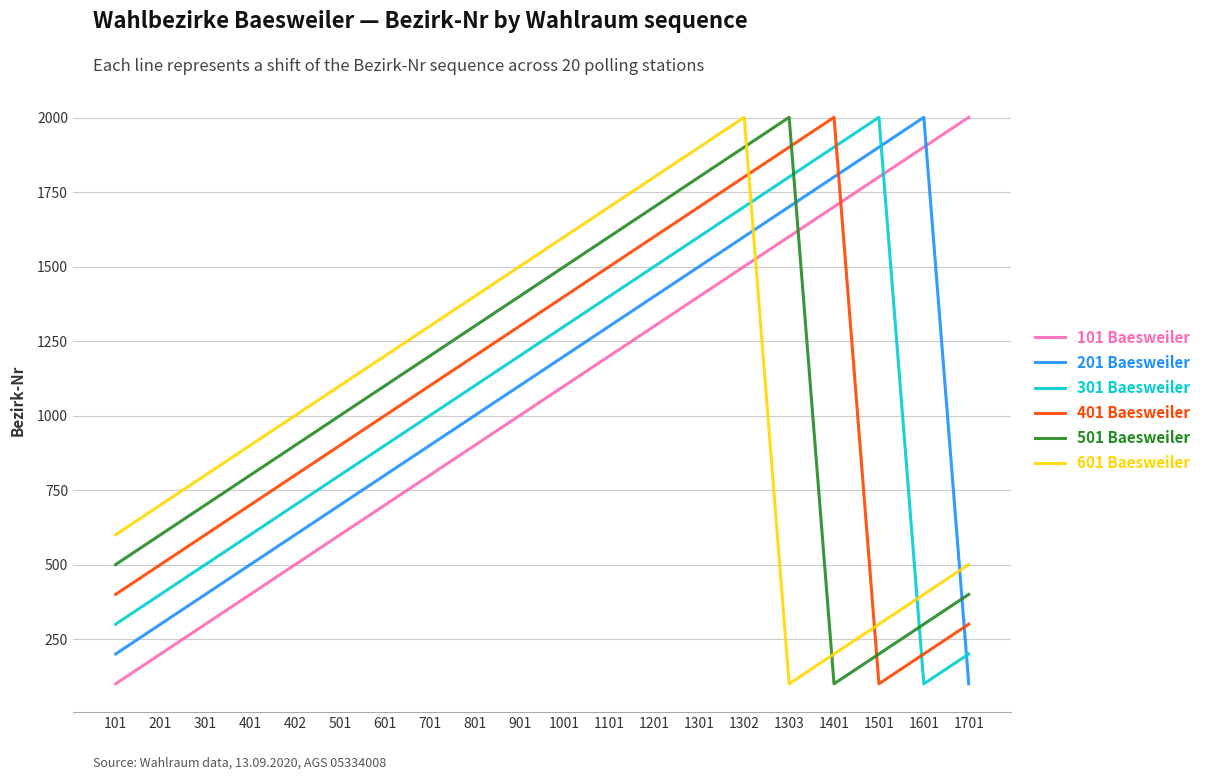

How many times do 601 Baesweiler and 501 Baesweiler cross each other?

2